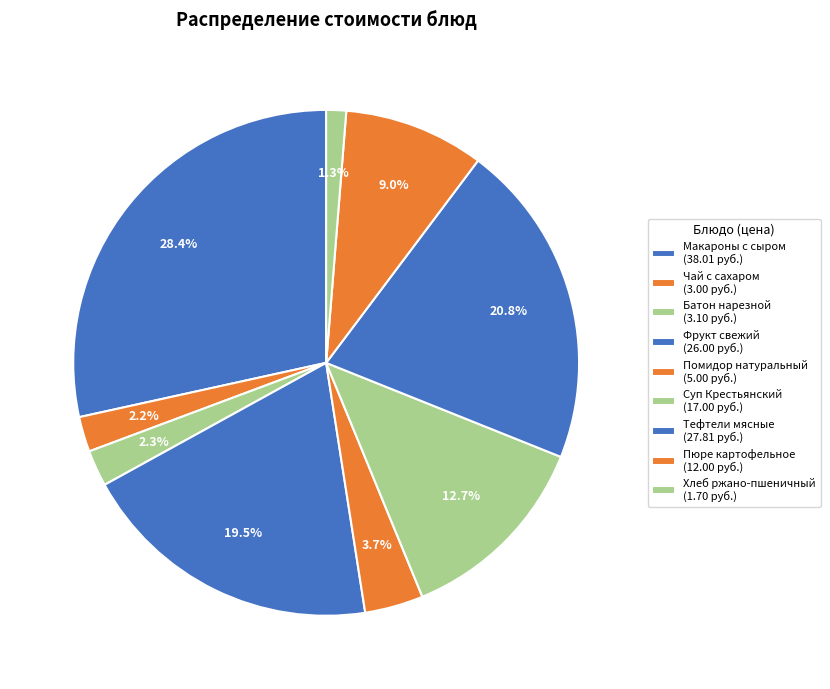

Count the number of slices in the pie.

9